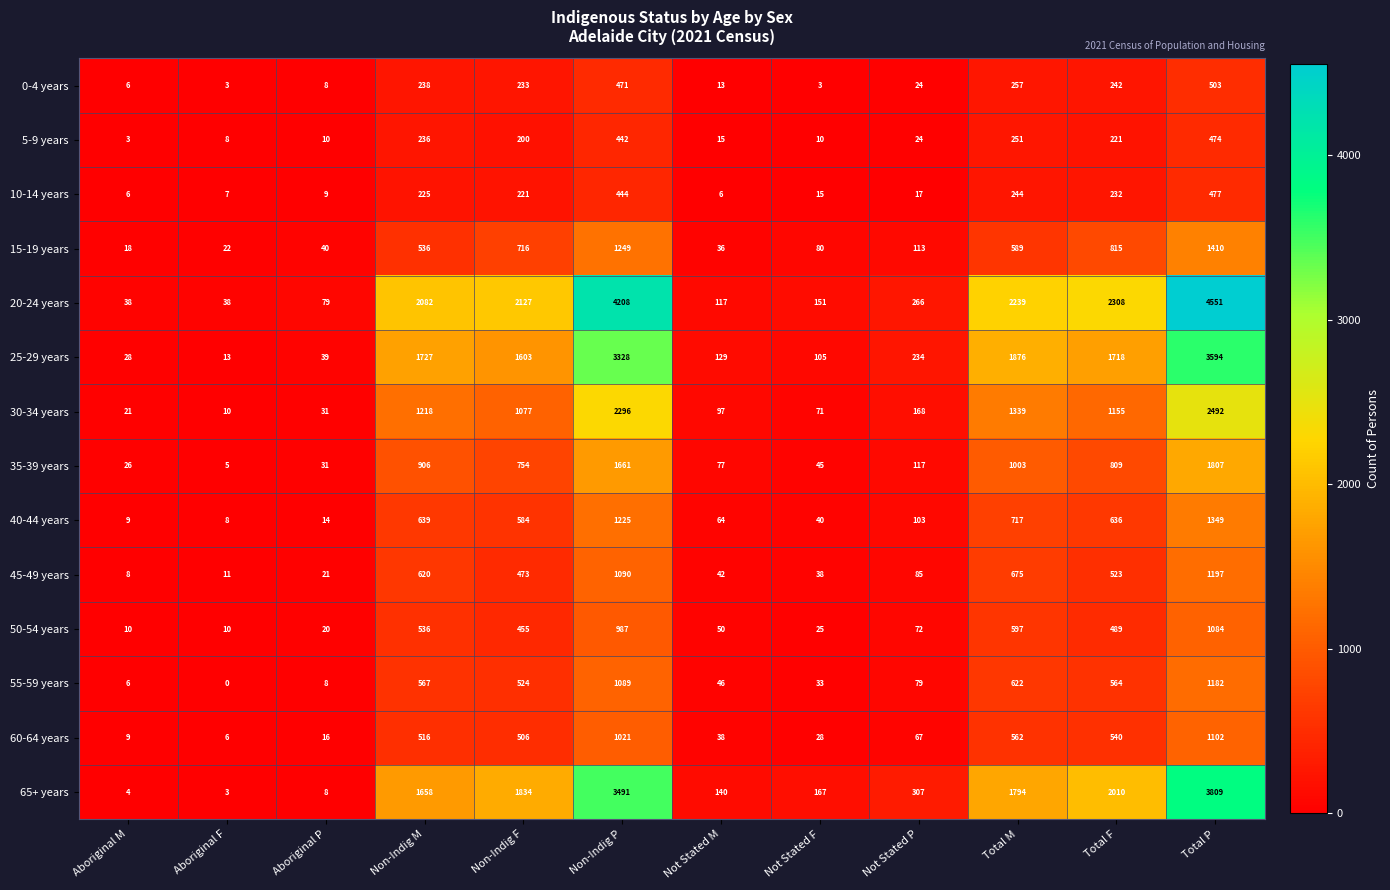

Where is 40-44 years nearest to the value 678?

Non-Indig M